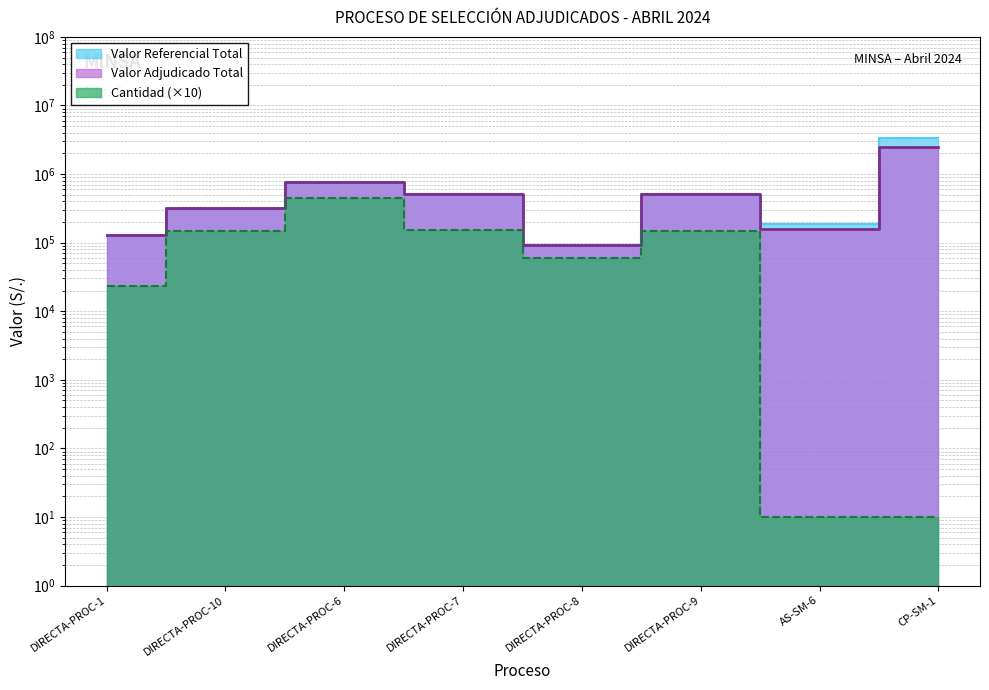

What position from the left is DIRECTA-PROC-8?

5